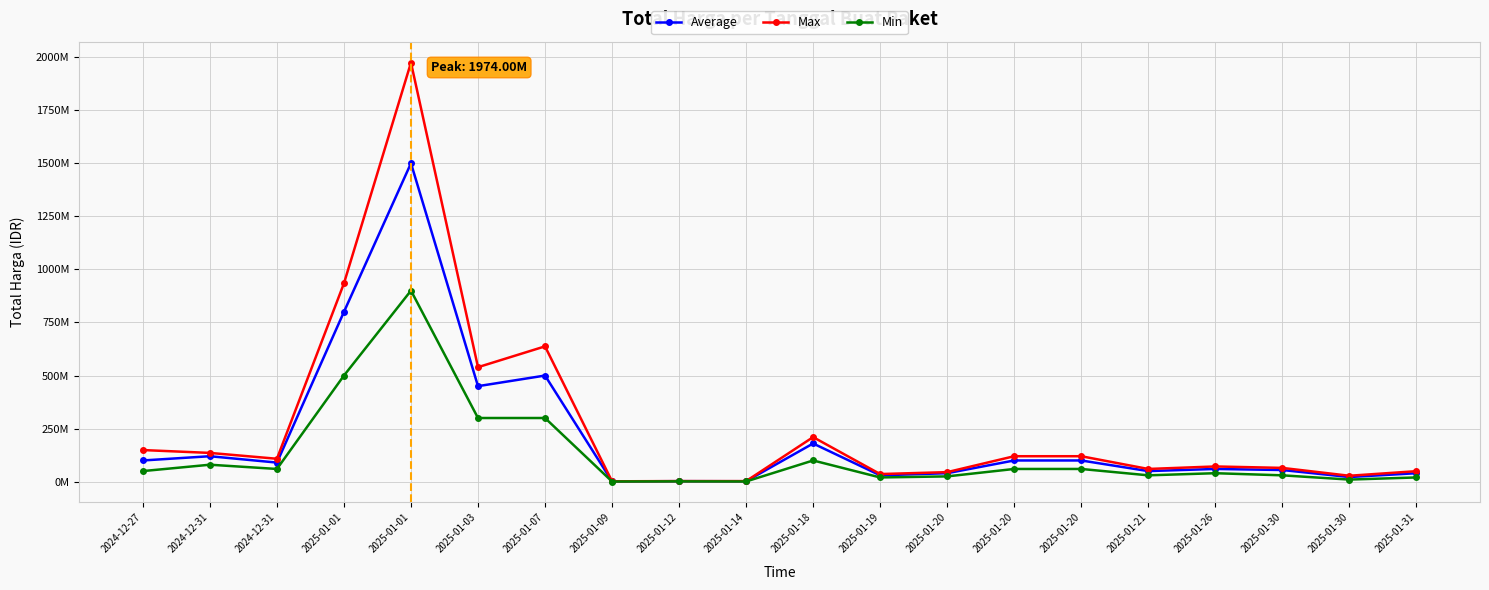

Is this an area chart (filled region under the line)?

No